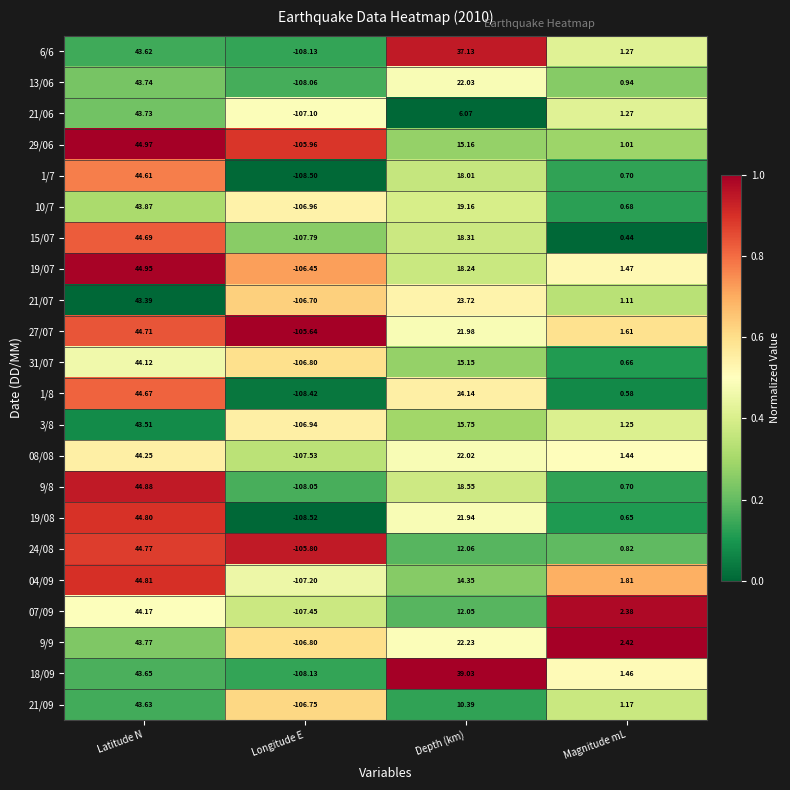

What is the difference between the highest and lowest values at Depth (km)?

33.0